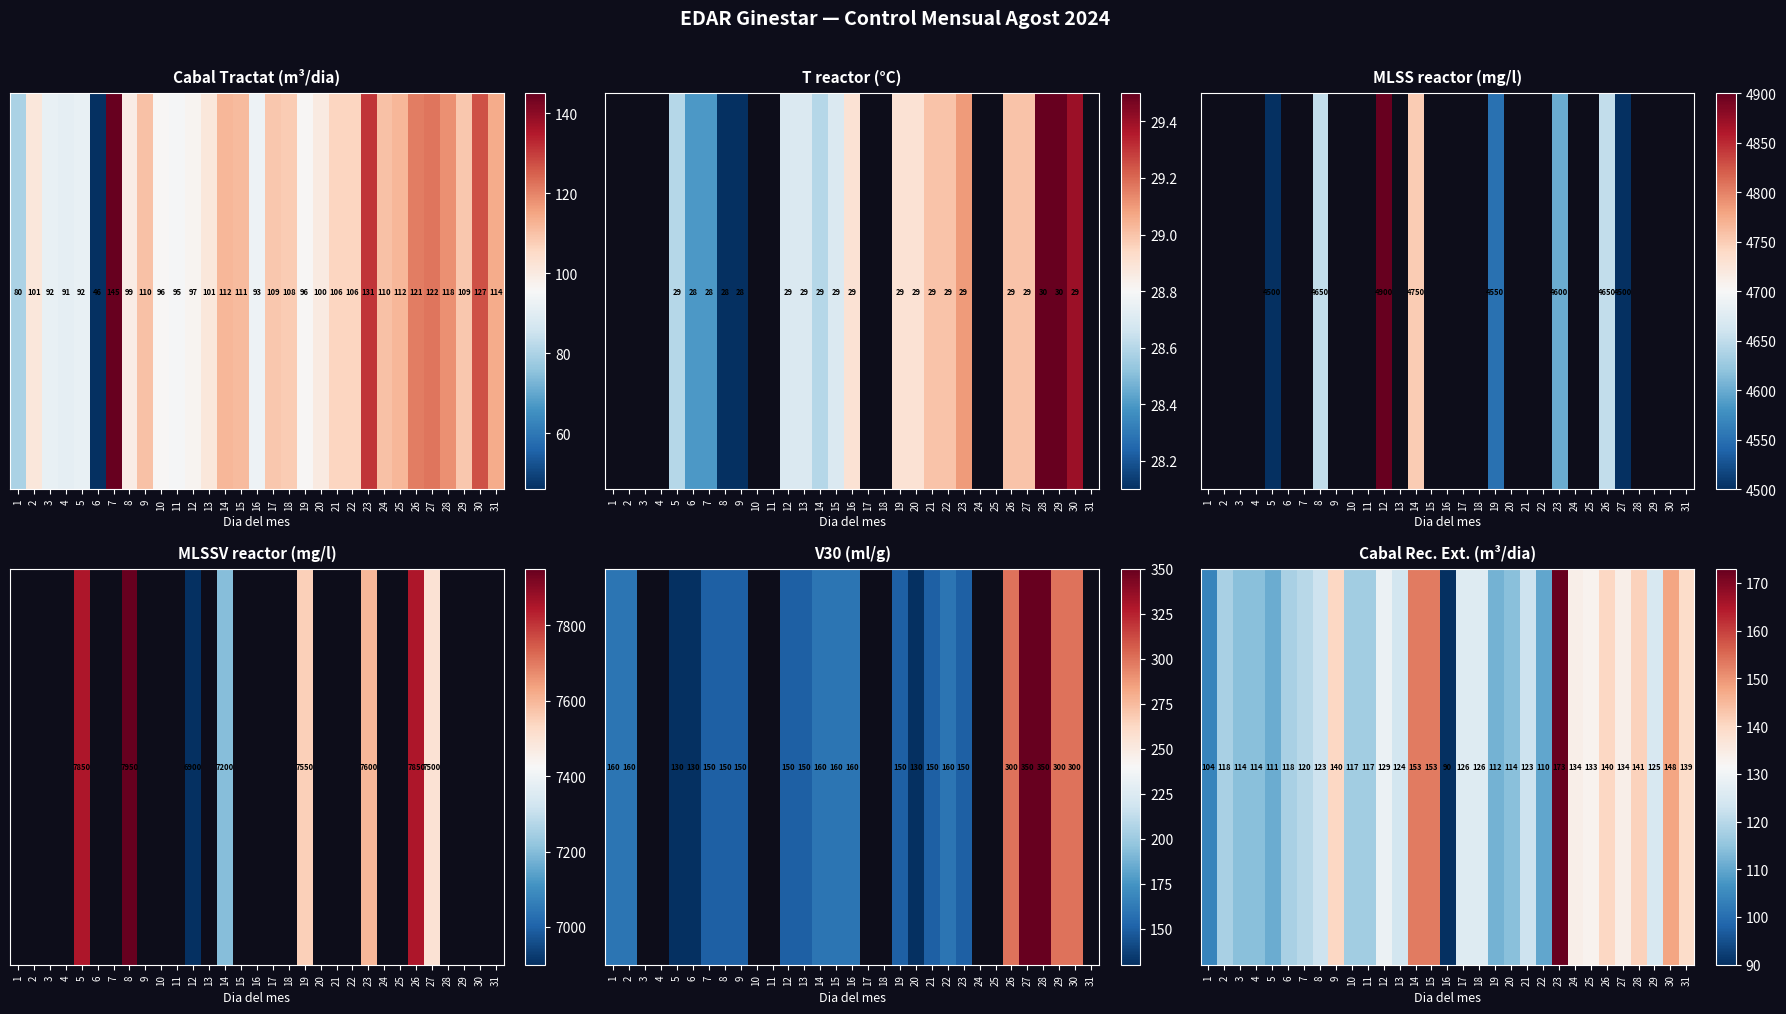

Which has a higher value, 29 or 5?

29